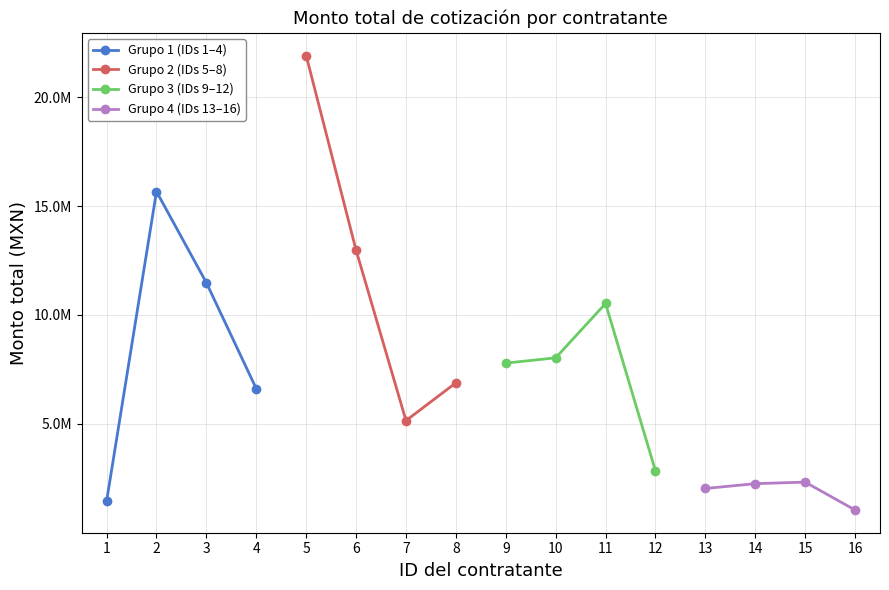

True or false: Grupo 3 (IDs 9–12) has a value of 8033212.2 at 10.

True